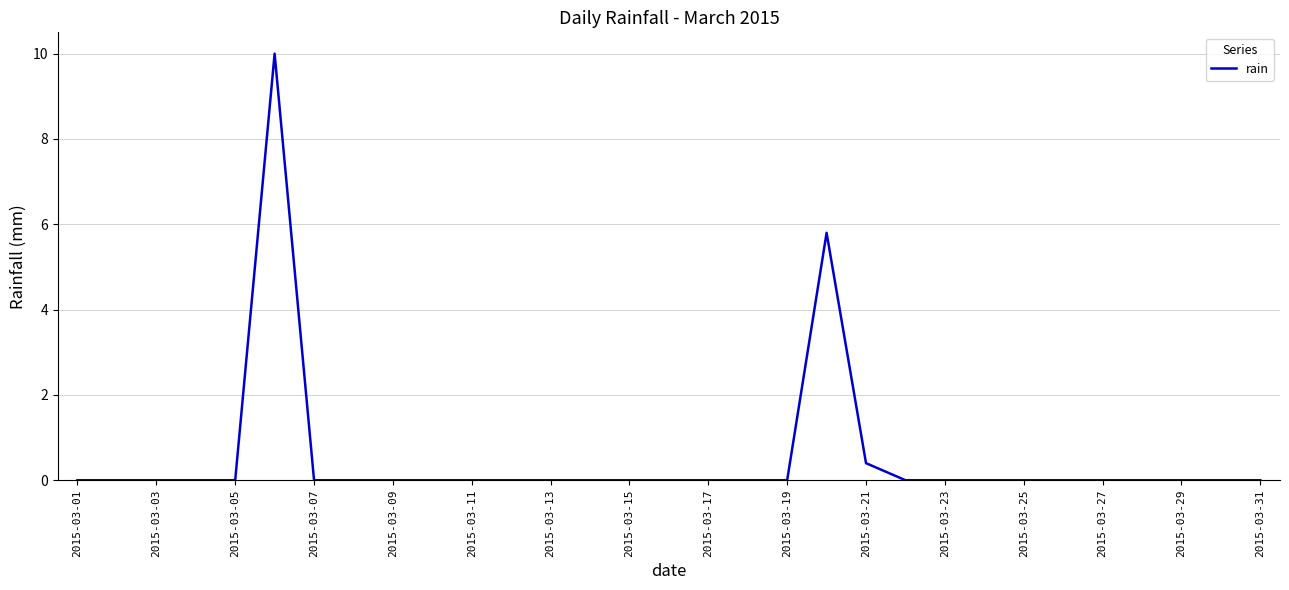

What is the difference between the maximum and minimum values?

10.0